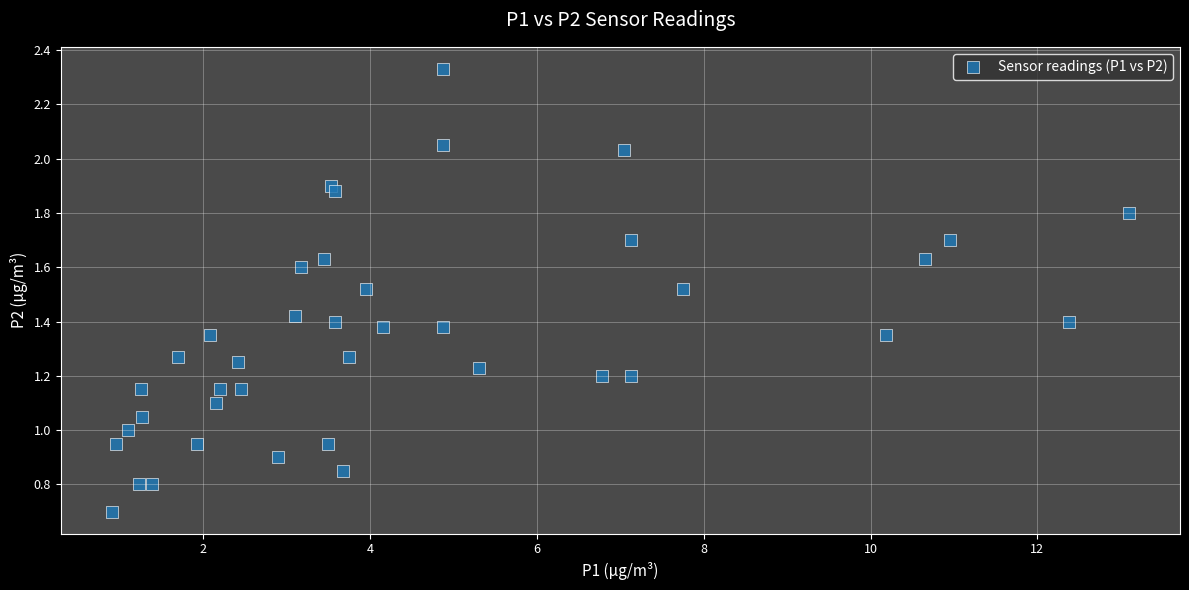

How many data points are displayed?

40